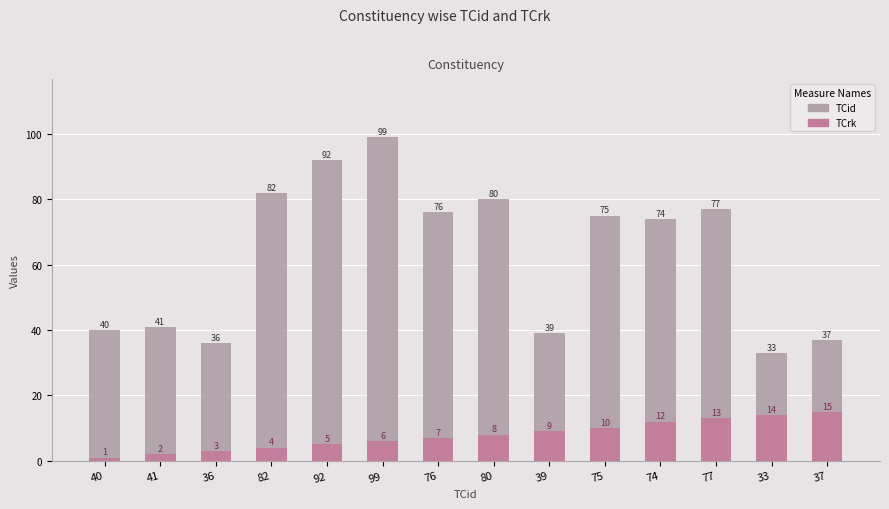

What is the average value of the TCrk series?

8